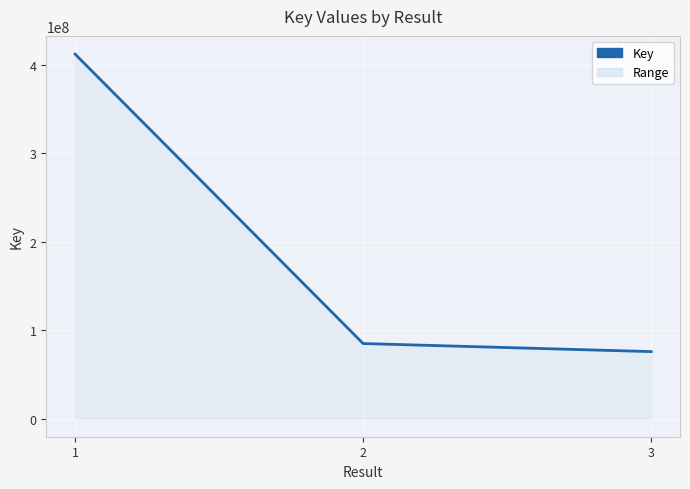

List the labels in order of value, largest first.

1, 2, 3